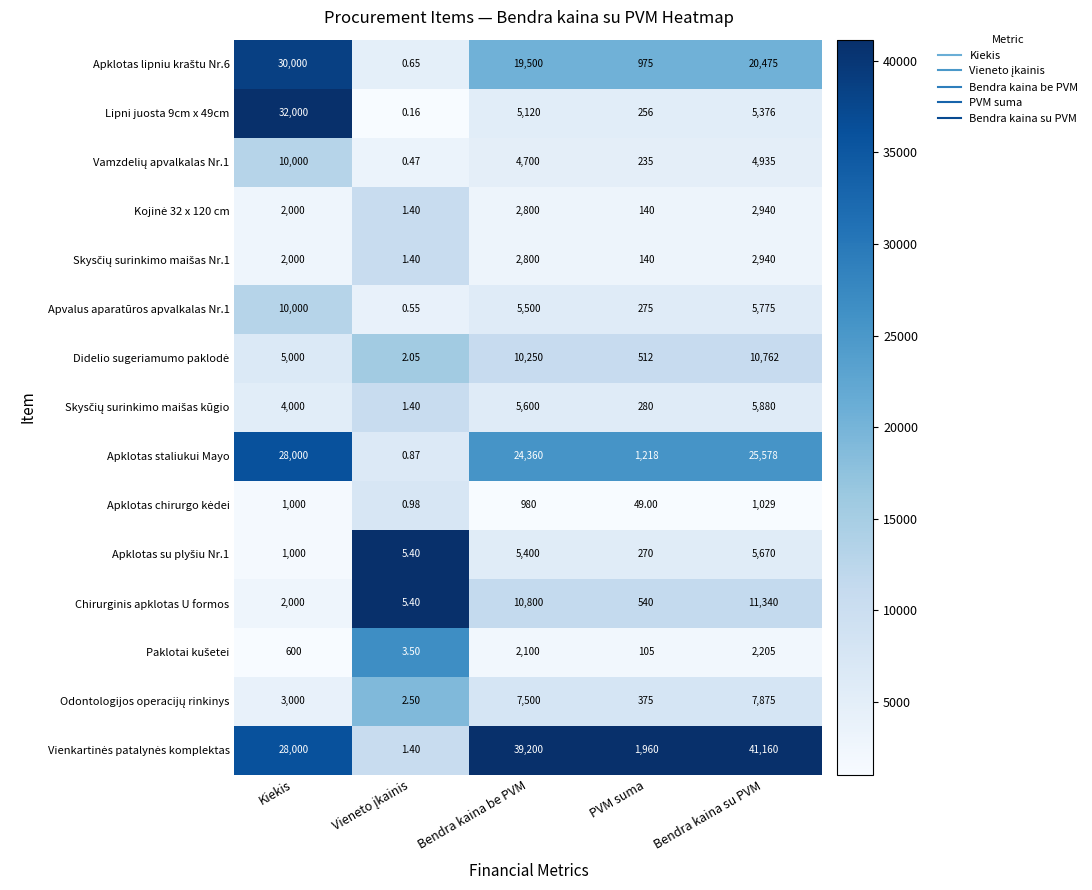

Where is Apklotas staliukui Mayo nearest to the value 14000?

Bendra kaina be PVM